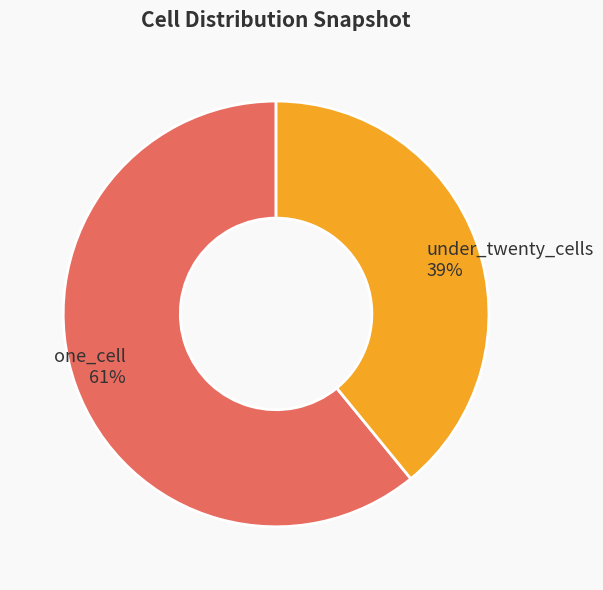

Which category has the smallest portion of the pie?

under_twenty_cells